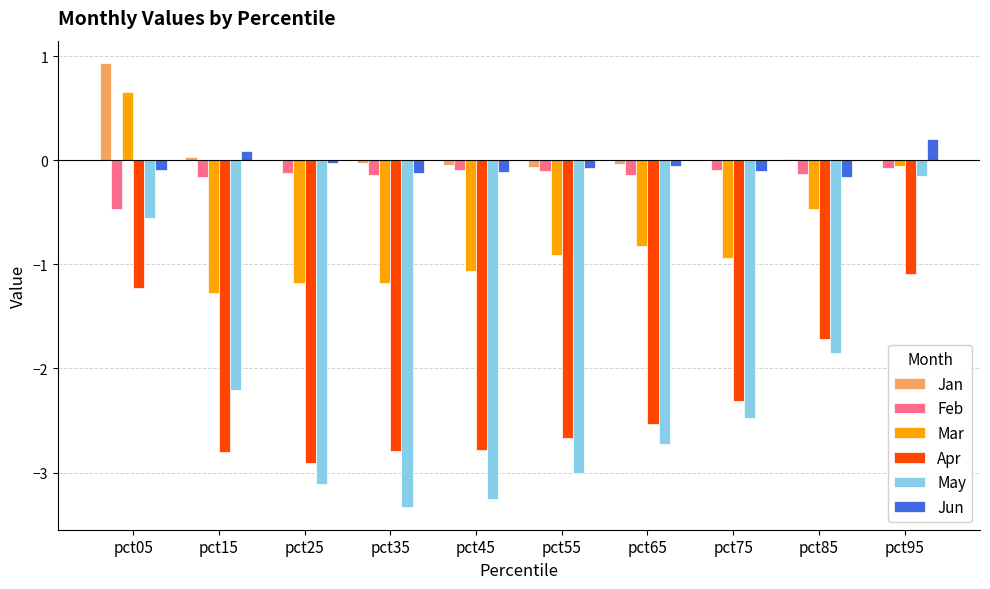

The value of Feb at pct05 is -0.8. True or false?

False